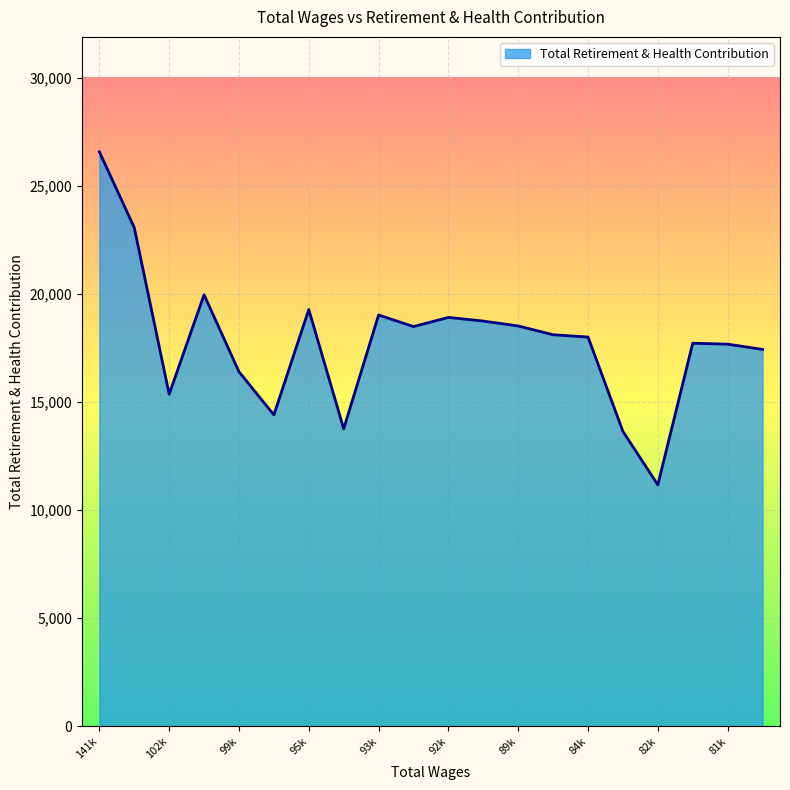

What is the smallest value displayed?

11162